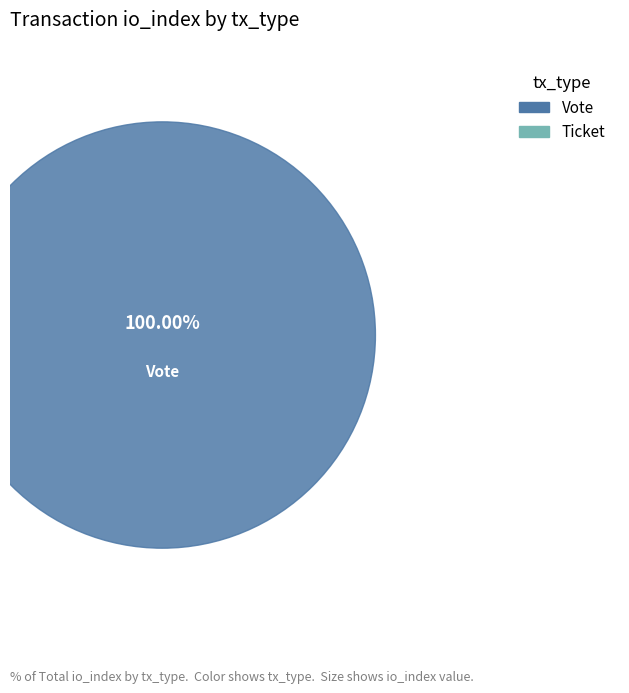

To the nearest percent, what is the average slice percentage?

50%